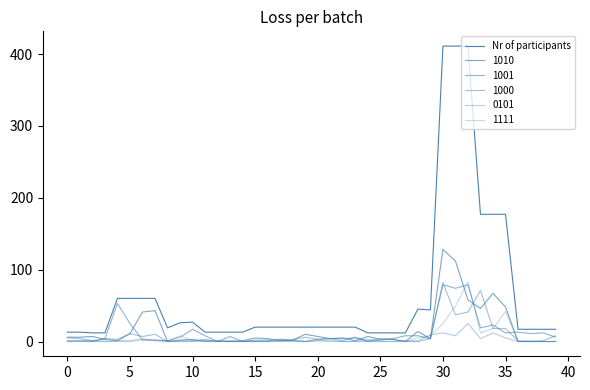

Does the chart have visible grid lines?

No